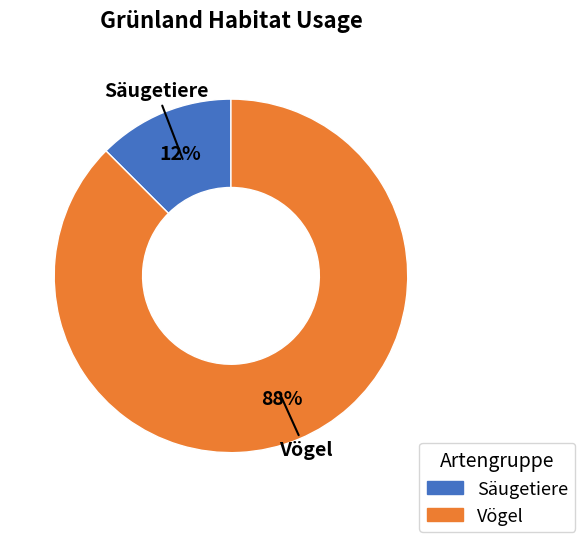

Is there a majority slice in this chart?

Yes